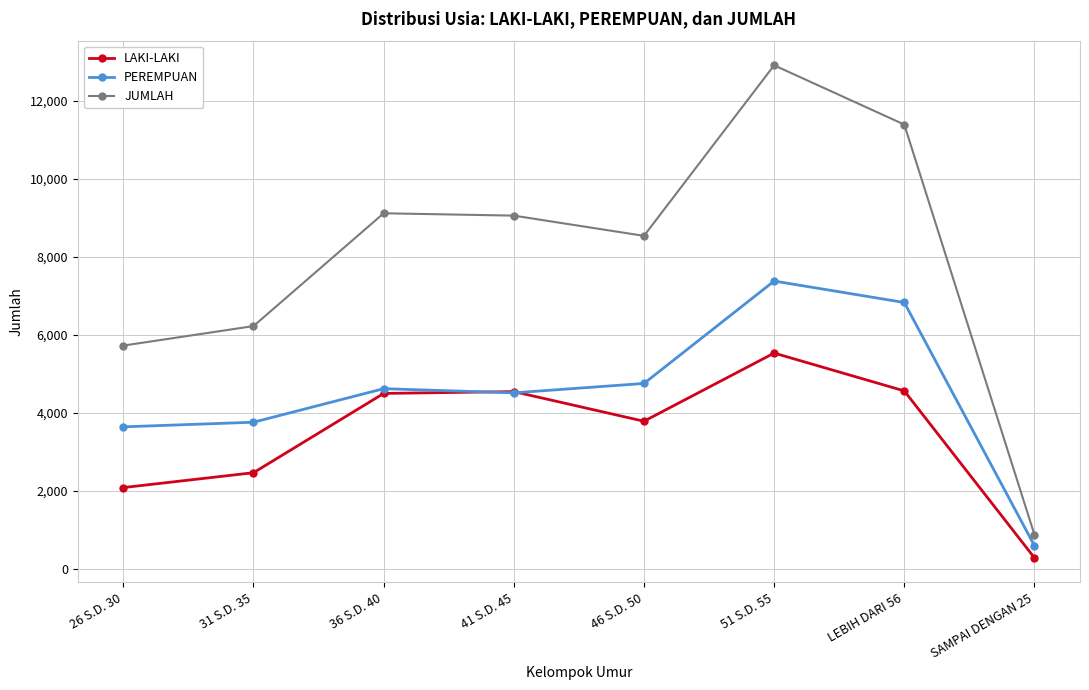

At which category does JUMLAH reach its first local valley?

46 S.D. 50